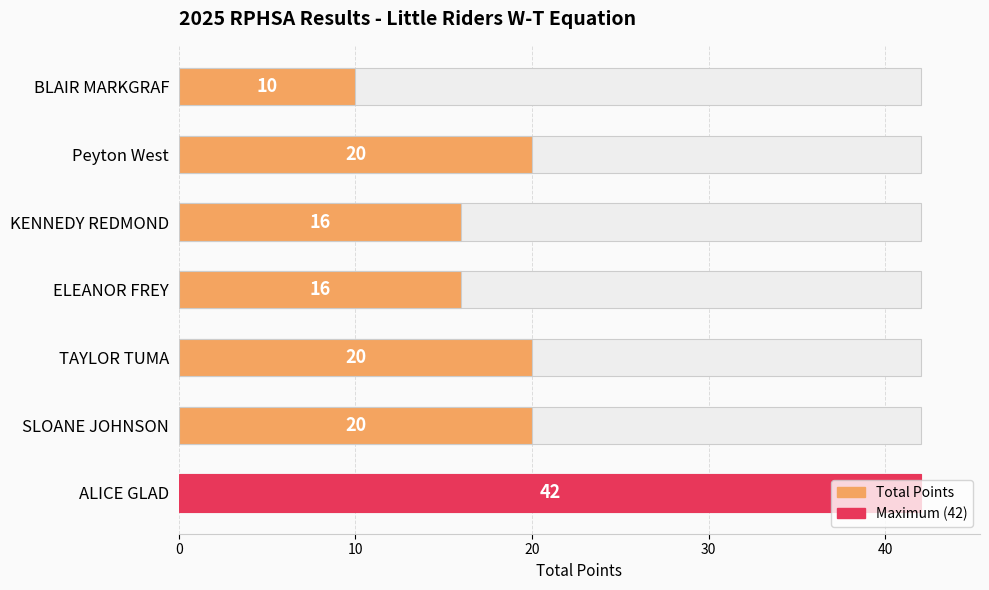

The chart shows a value of 20 at Peyton West. True or false?

True